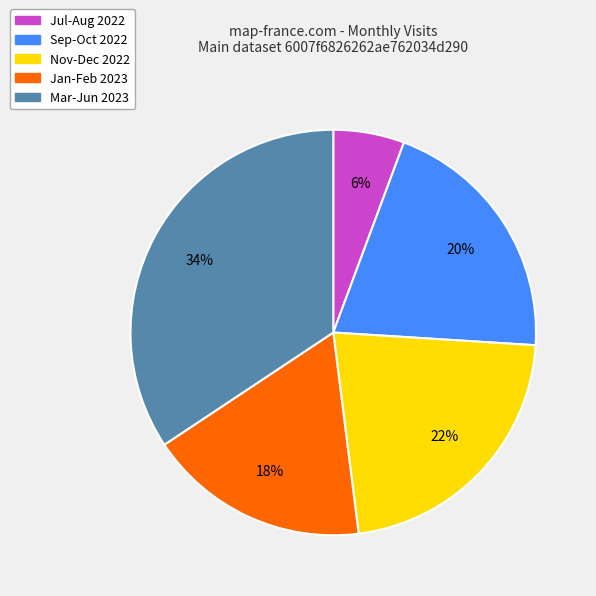

How many segments does this pie chart have?

5